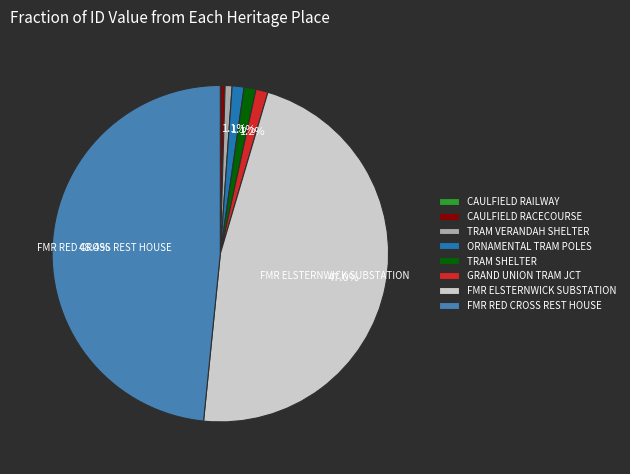

Which has a higher value, ORNAMENTAL TRAM POLES or CAULFIELD RACECOURSE?

ORNAMENTAL TRAM POLES